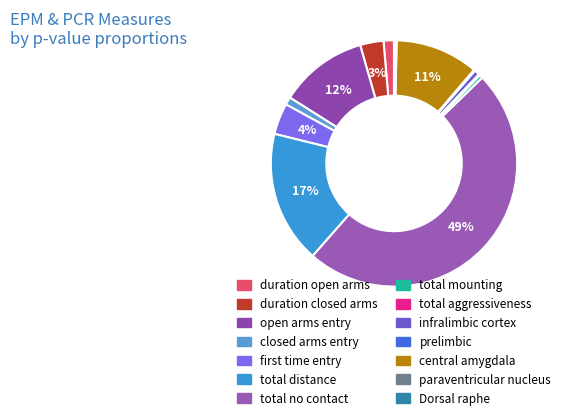

Is there any slice that represents more than half of the pie?

No